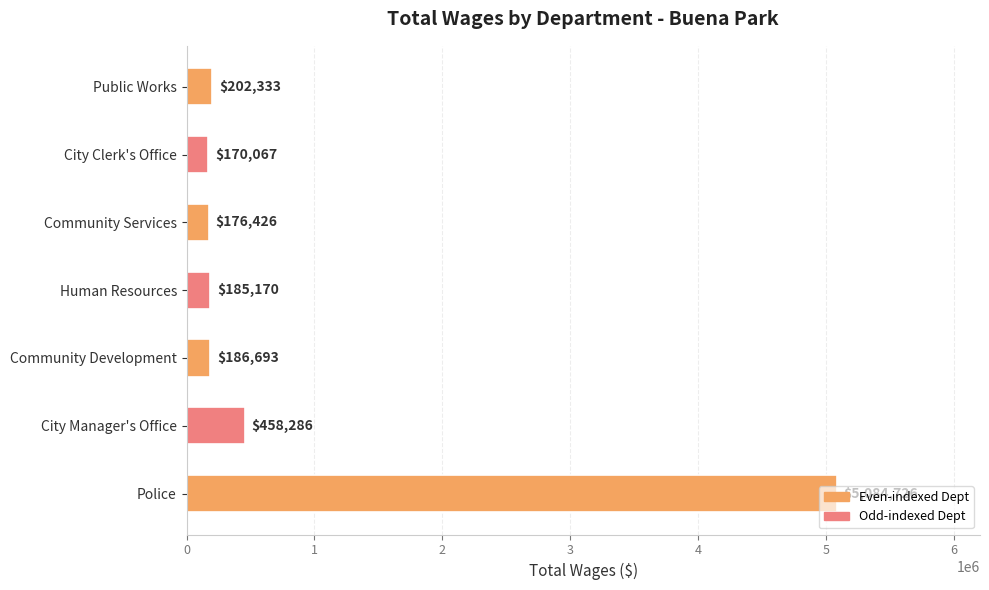

How many bars are there in total?

7